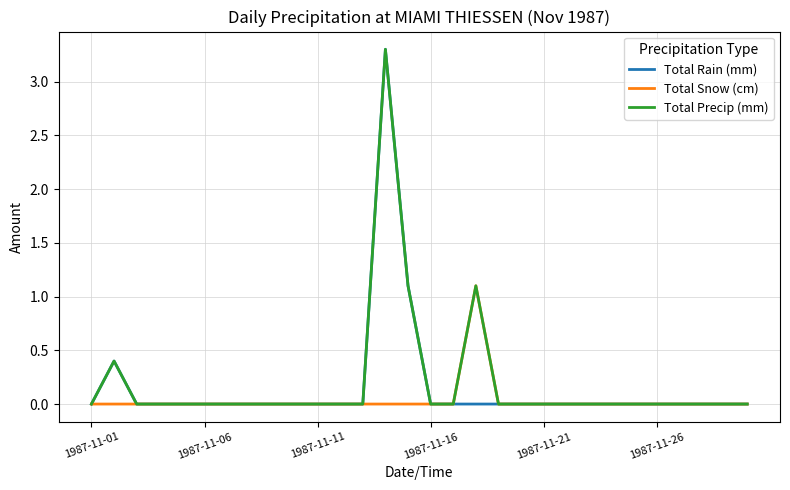

What is the maximum value for Total Snow (cm)?

1.1